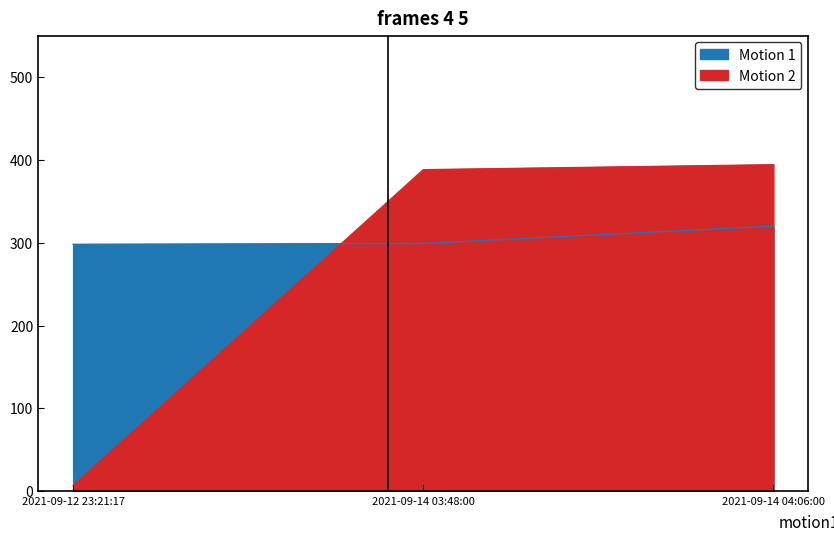

What is the sum of all values?

789.4